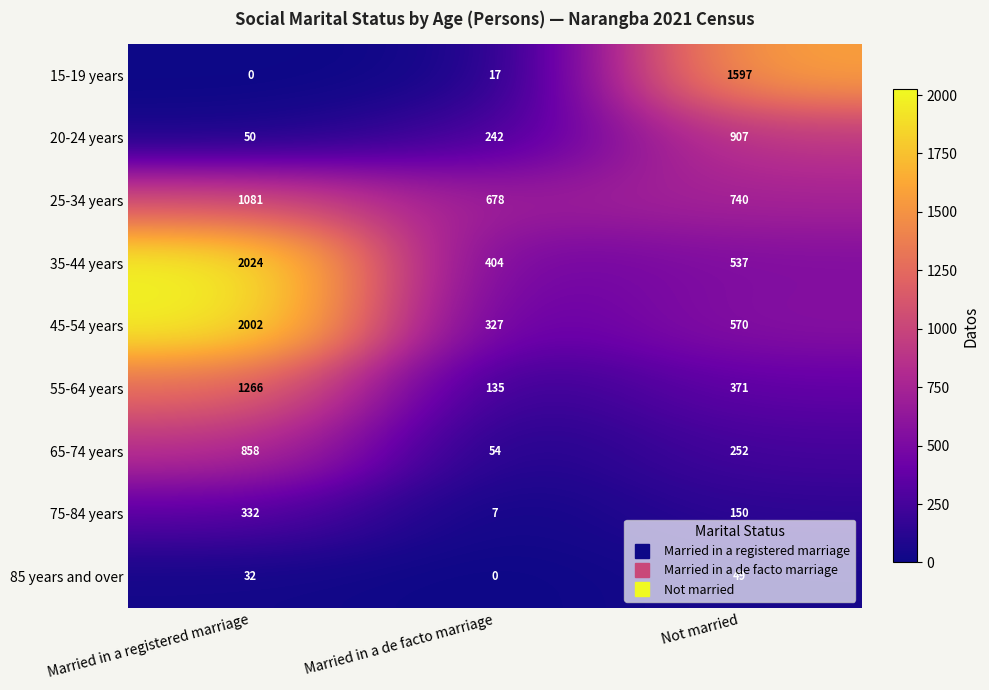

Count the 20-24 years values in the range 50 to 907.

3